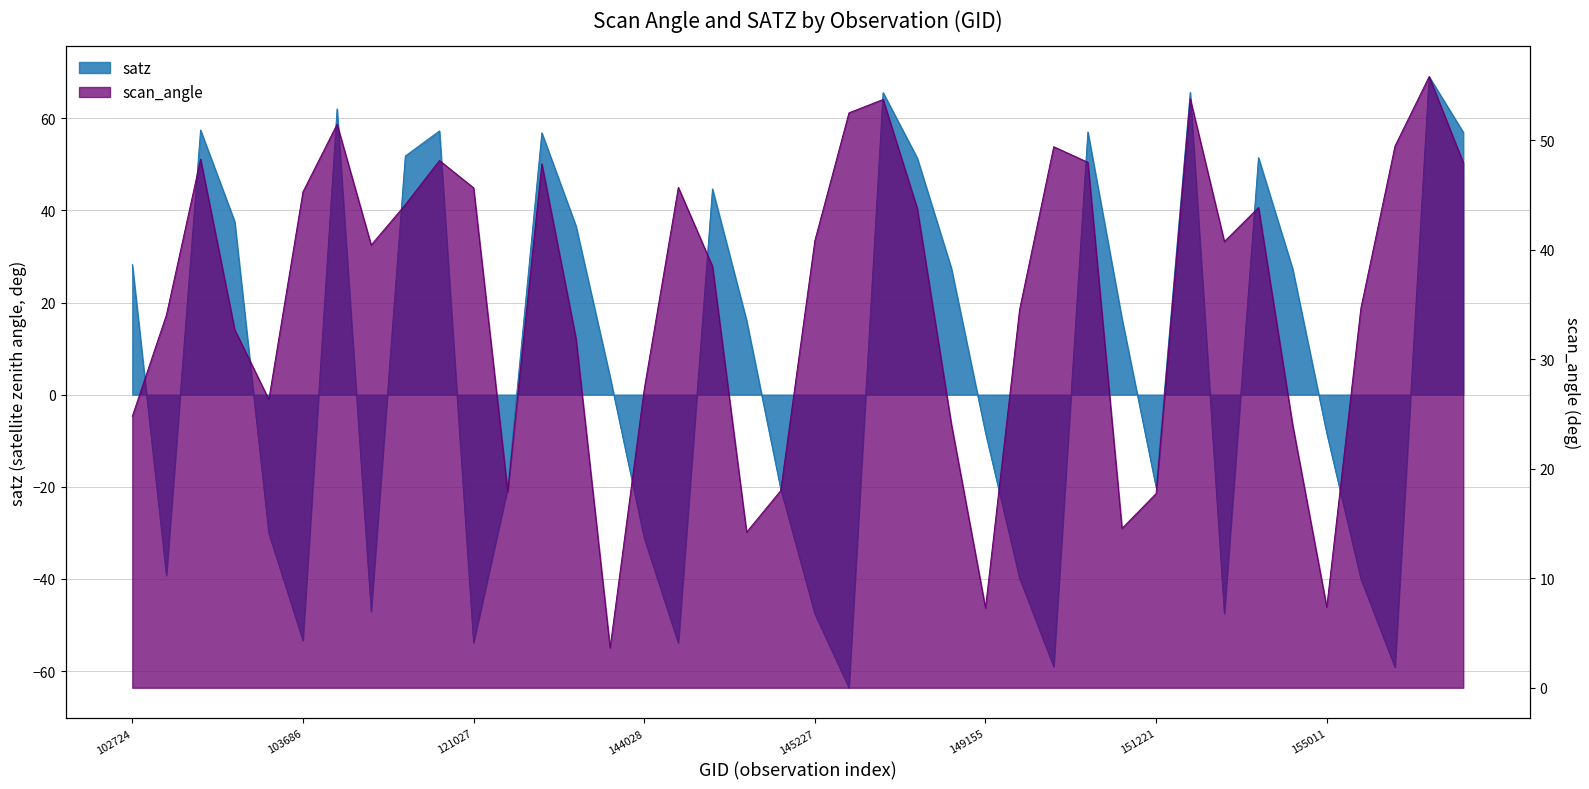

What is the total value across all series at 102964?

-5.2